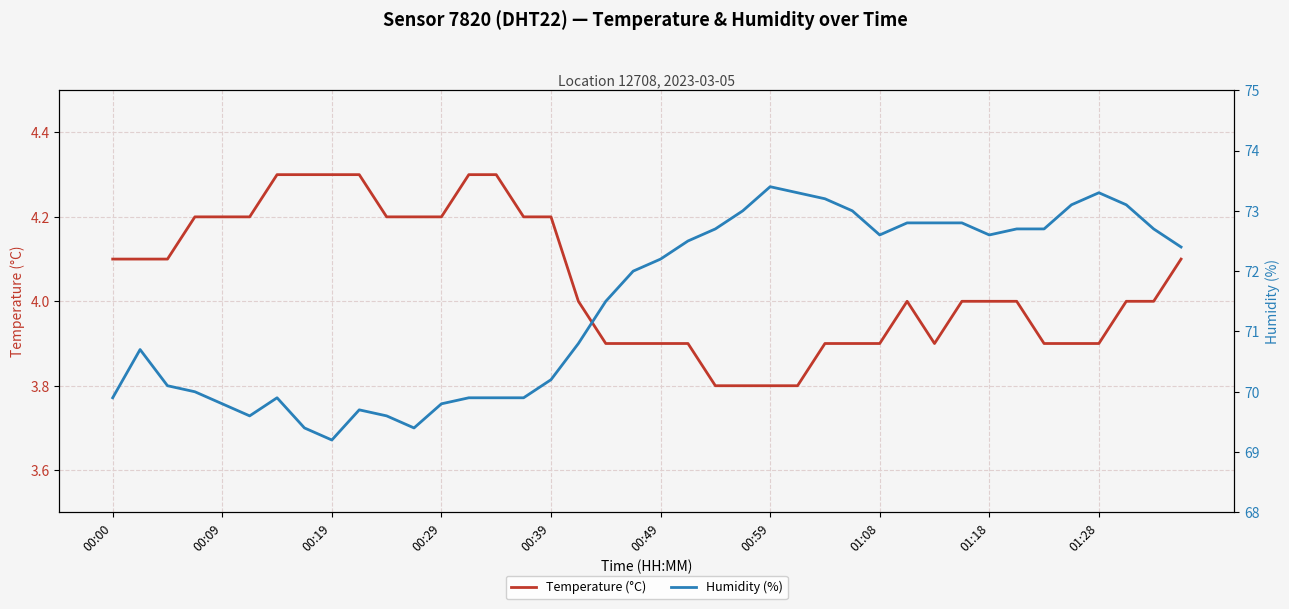

The Temperature (°C) series shows 3.8 at 00:59. True or false?

True